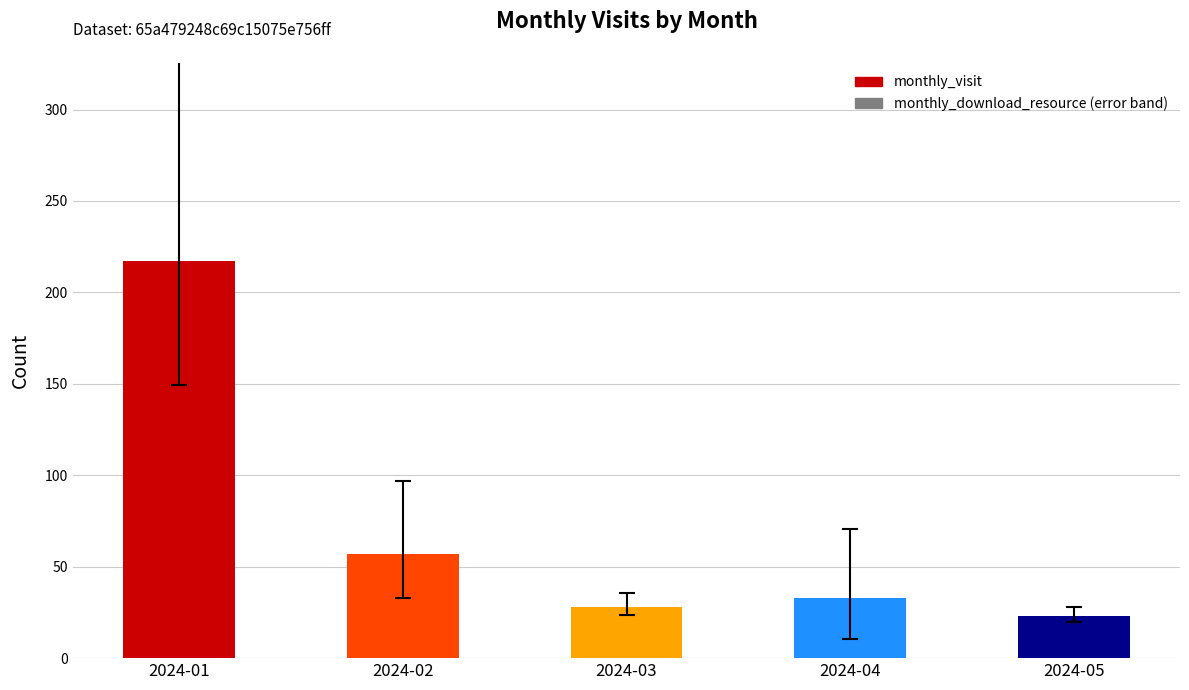

What is the greatest value displayed?

217